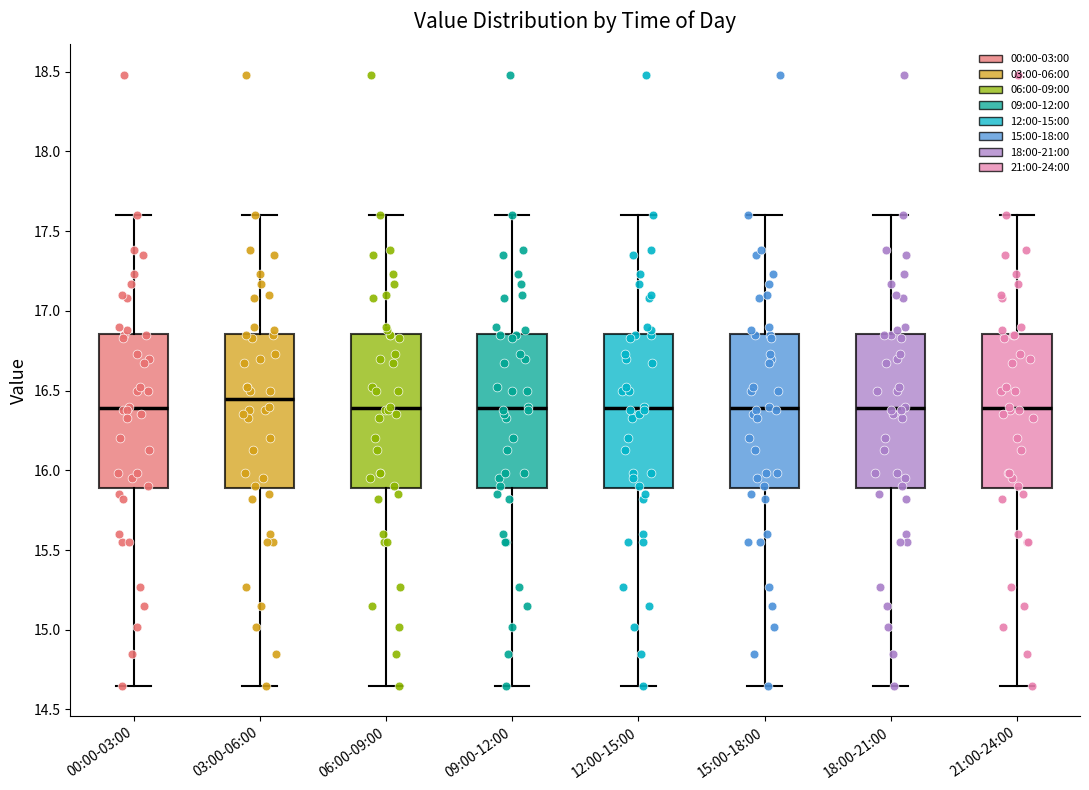

Reading left to right, transcribe this box plot: for each box, give where its median line is, the range the box spans, and where its two whiskers end, as read against the y-axis. The values are not printed on the chart, so give them approximately, as read against the axis.

00:00-03:00: median 16.40, box 15.90 to 16.85, whiskers 14.65 to 17.60
03:00-06:00: median 16.45, box 15.90 to 16.85, whiskers 14.65 to 17.60
06:00-09:00: median 16.40, box 15.90 to 16.85, whiskers 14.65 to 17.60
09:00-12:00: median 16.40, box 15.90 to 16.85, whiskers 14.65 to 17.60
12:00-15:00: median 16.40, box 15.90 to 16.85, whiskers 14.65 to 17.60
15:00-18:00: median 16.40, box 15.90 to 16.85, whiskers 14.65 to 17.60
18:00-21:00: median 16.40, box 15.90 to 16.85, whiskers 14.65 to 17.60
21:00-24:00: median 16.40, box 15.90 to 16.85, whiskers 14.65 to 17.60